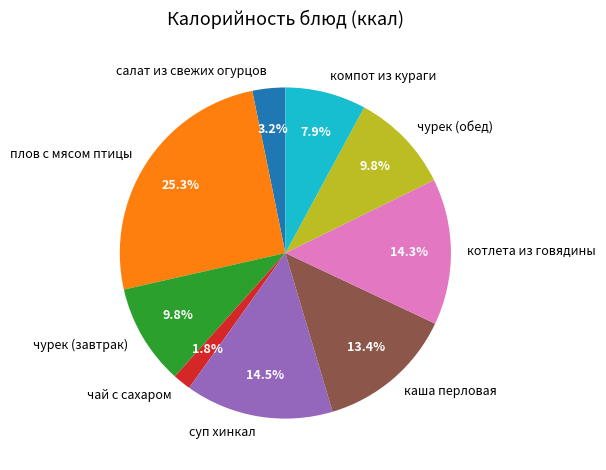

To the nearest percent, what is the difference between the largest and smallest slice percentages?

24%